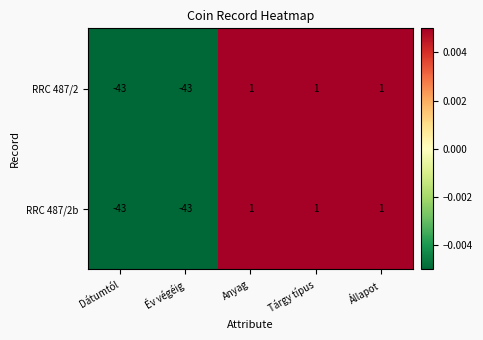

At how many categories does at least one series exceed 0?

3